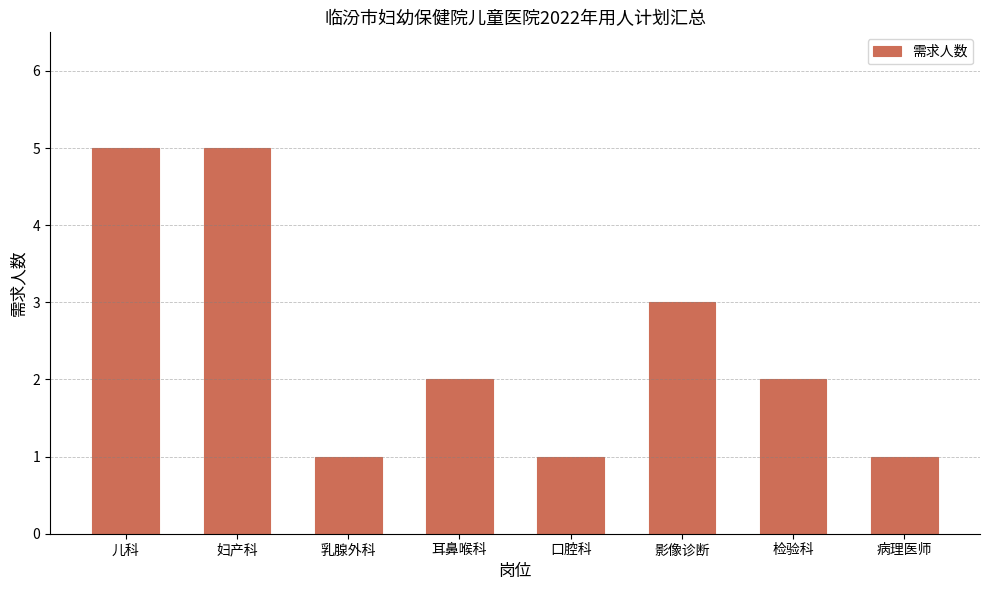

What is the minimum value shown in the chart?

1